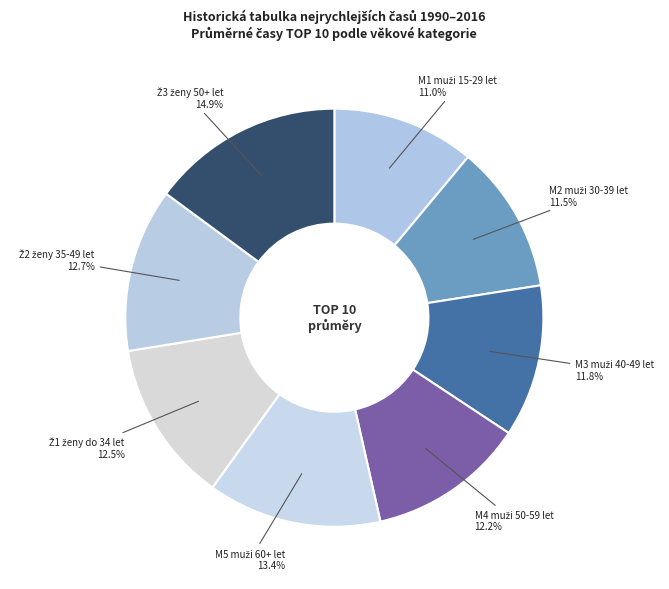

Is there any slice that represents more than half of the pie?

No